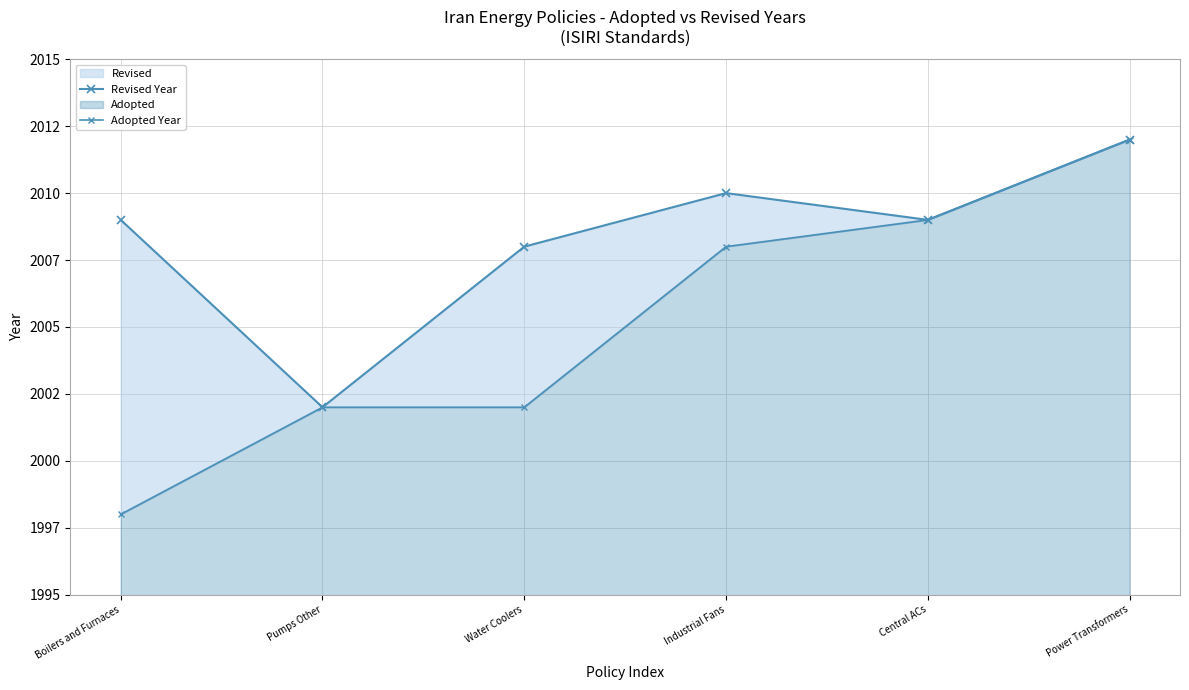

How many data points does each series have?

6